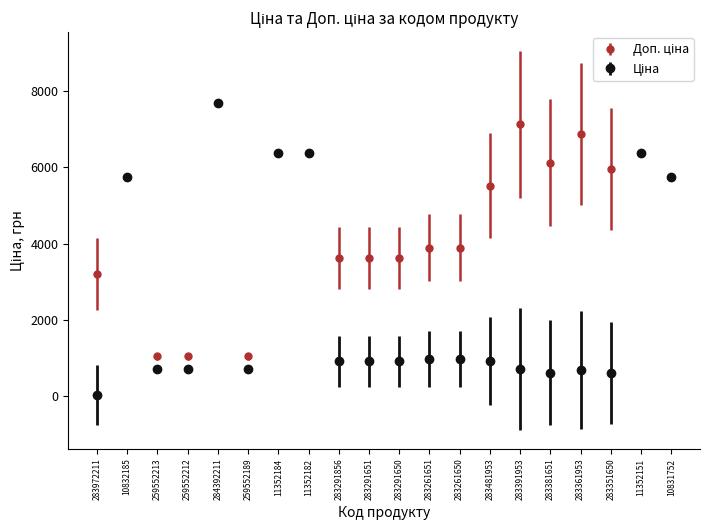

What is the label of the 3rd point from the left?

259552213